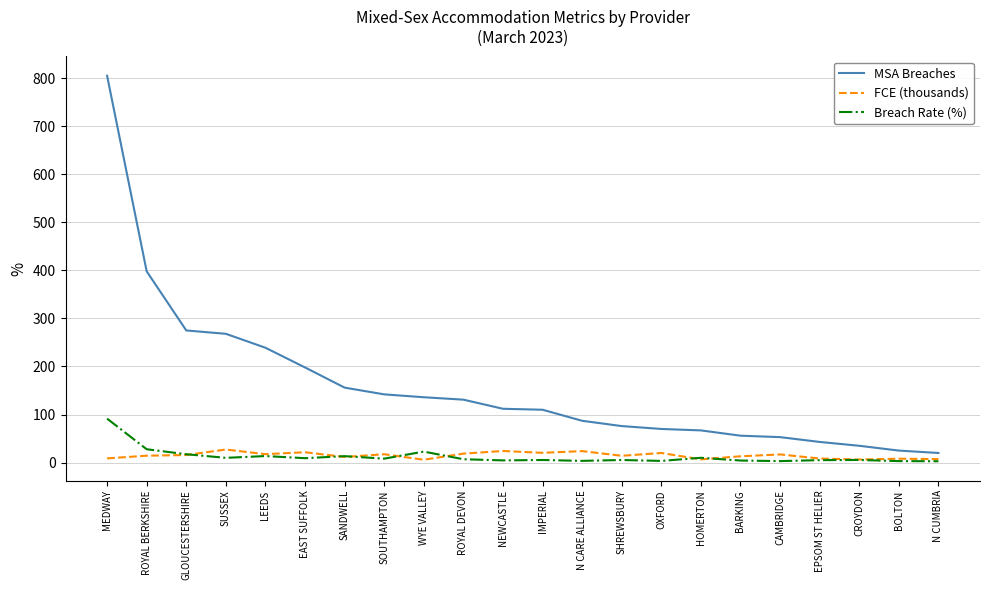

What is the maximum value shown in the chart?

805.0